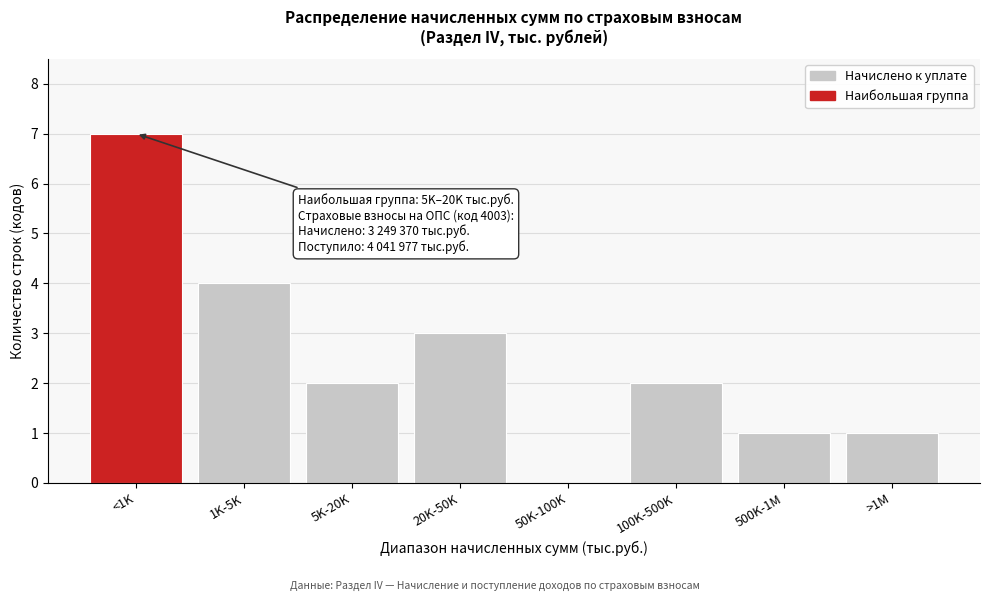

Reading left to right, what are all the values shown in this chart?

<1K=7	1K-5K=4	5K-20K=2	20K-50K=3	50K-100K=0	100K-500K=2	500K-1M=1	>1M=1